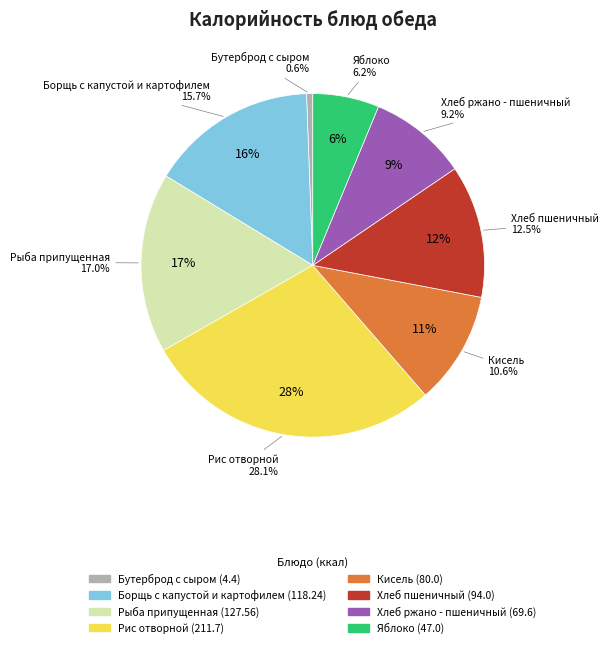

To the nearest percent, what is the average slice percentage?

12%